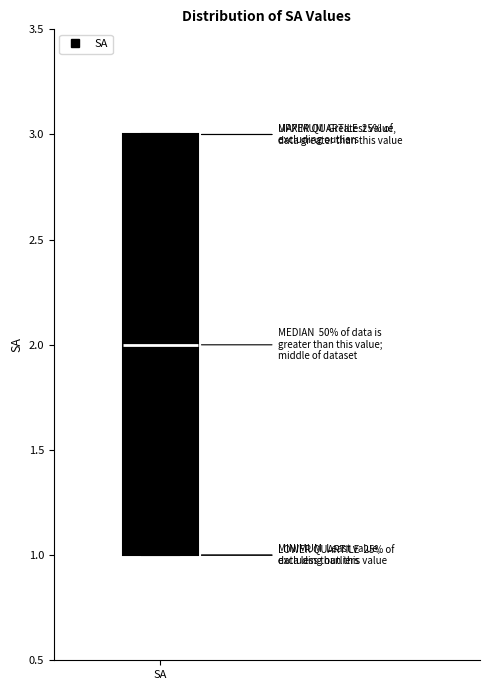

Read this box plot against the y-axis: the position of the median line, the range covered by the box, and the ends of both whiskers. The values are not printed on the chart, so give them approximately, as read against the axis.

median 2, box 1 to 3, whiskers 1 to 3